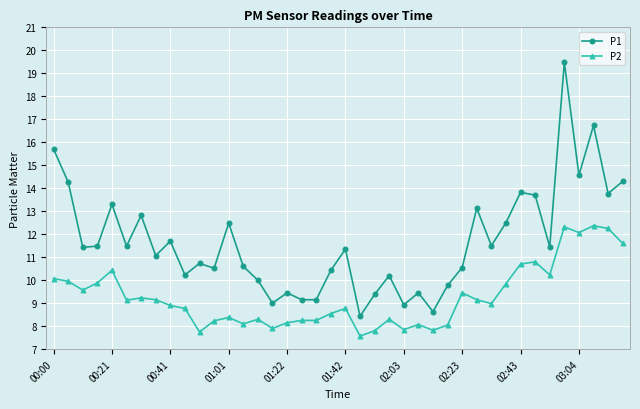

Which series has the largest total across all categories?

P1